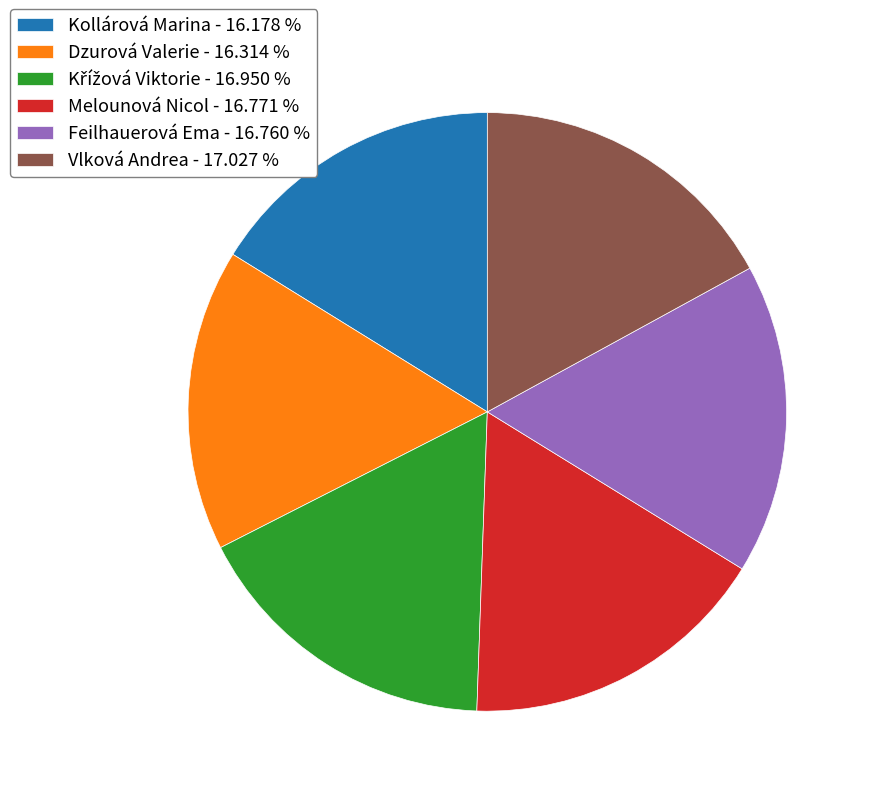

Approximately how many times larger is the value at Melounová Nicol - 16.771 % compared to Dzurová Valerie - 16.314 %?

1.0